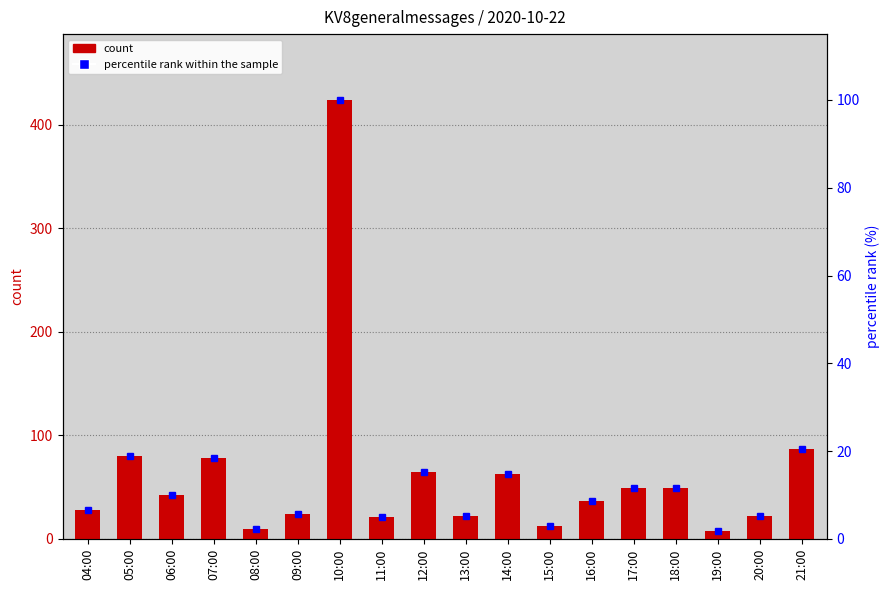

Which has a higher value, 13:00 or 05:00?

05:00